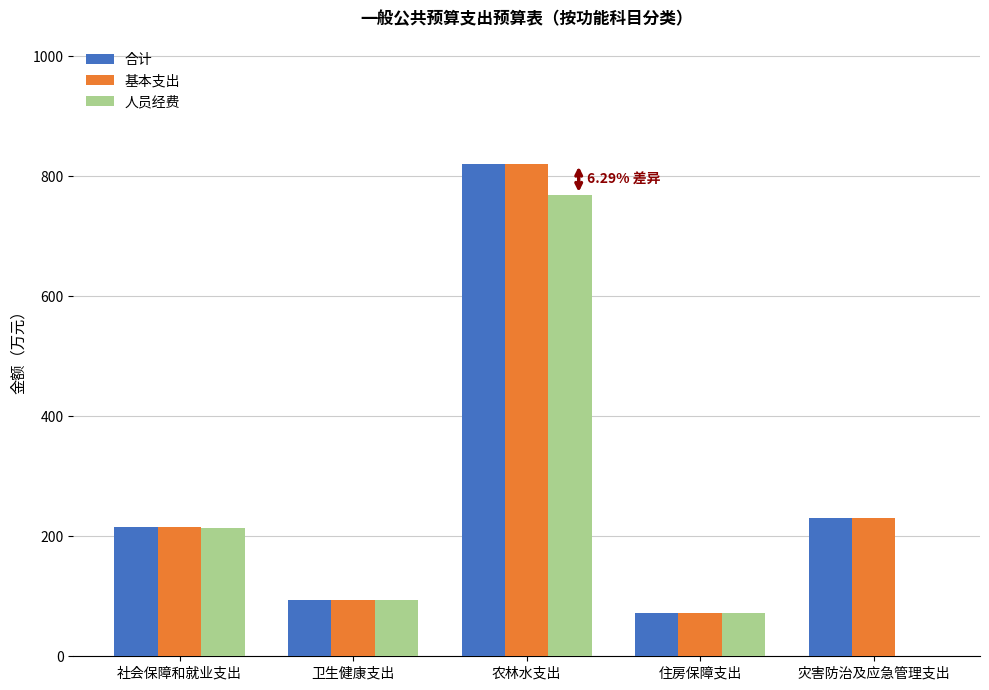

What are all the series names shown in the legend?

合计, 基本支出, 人员经费